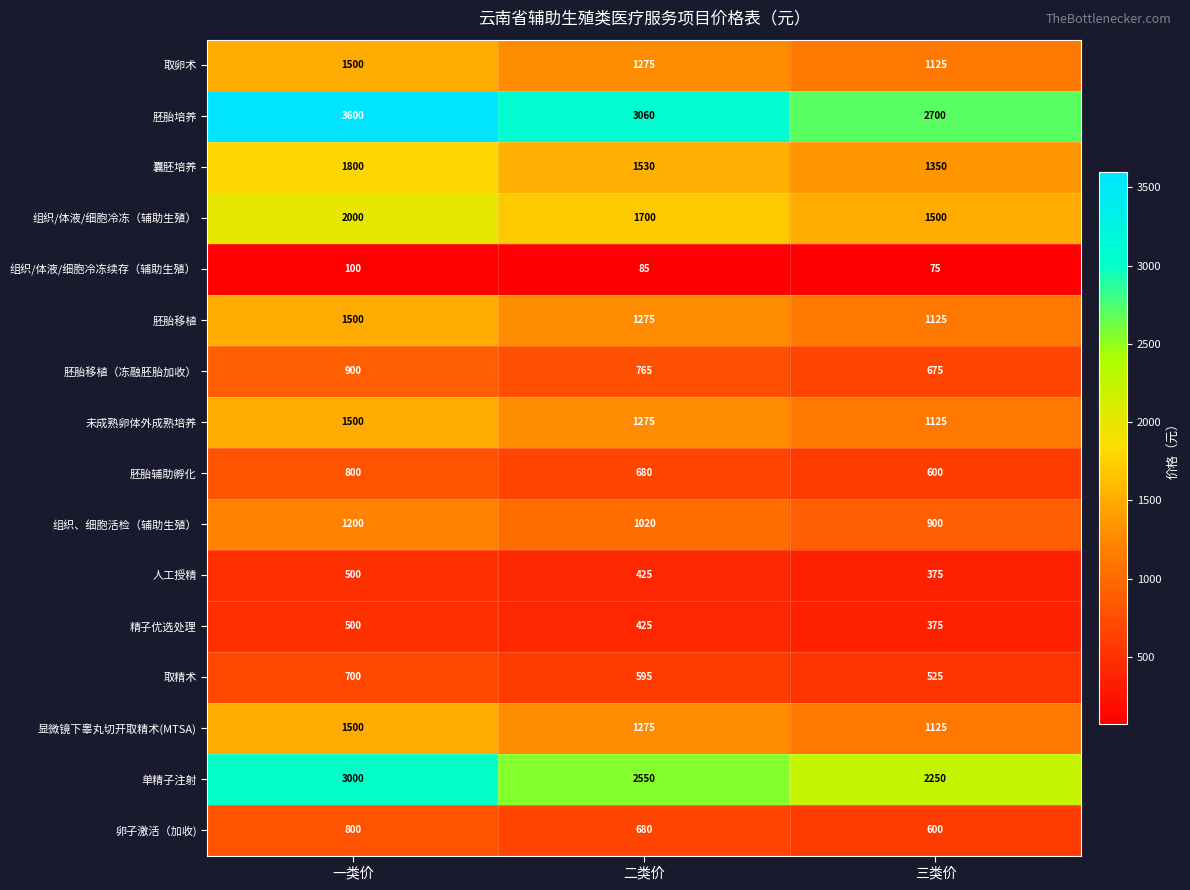

What is the difference between the highest and lowest values at 一类价?

3500